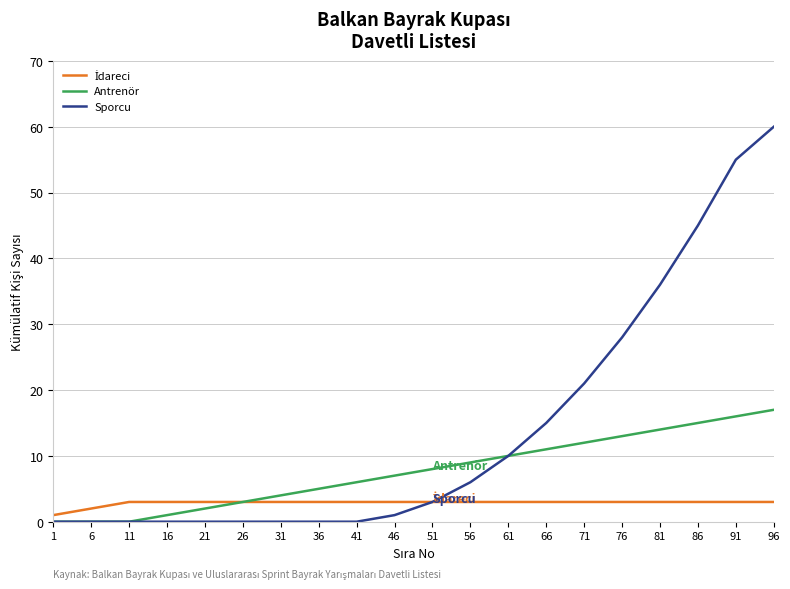

At which category is the sum across all series the highest?

96